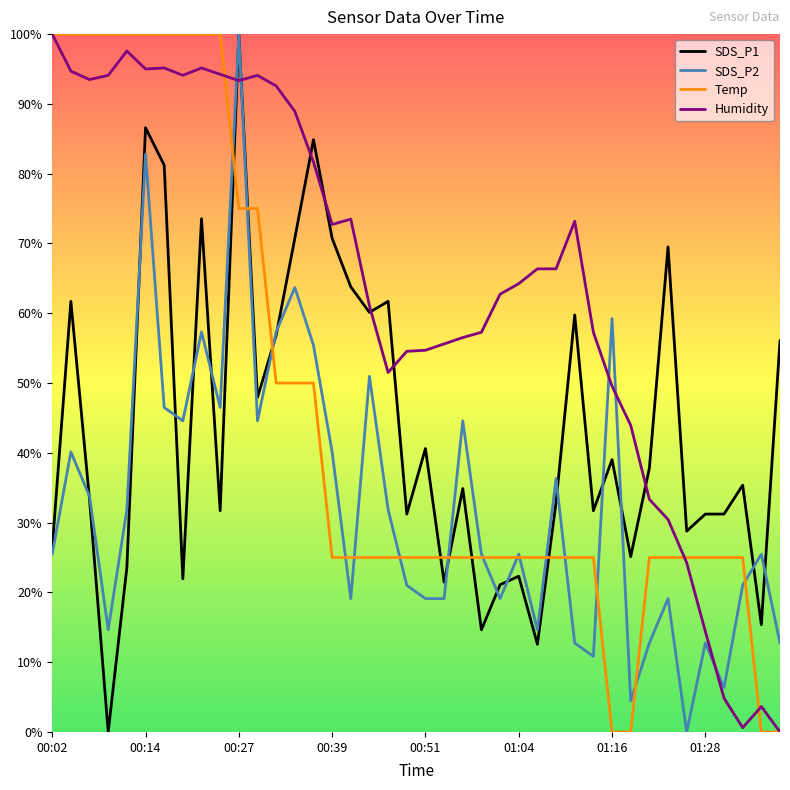

What is the maximum value shown in the chart?

100.0